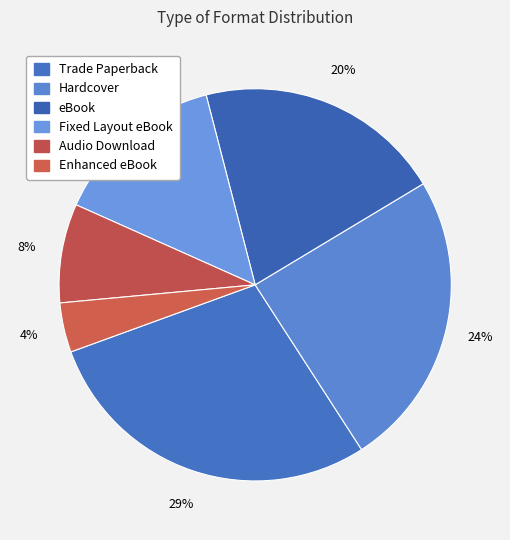

Is it true that Audio Download is 1% of the pie?

False